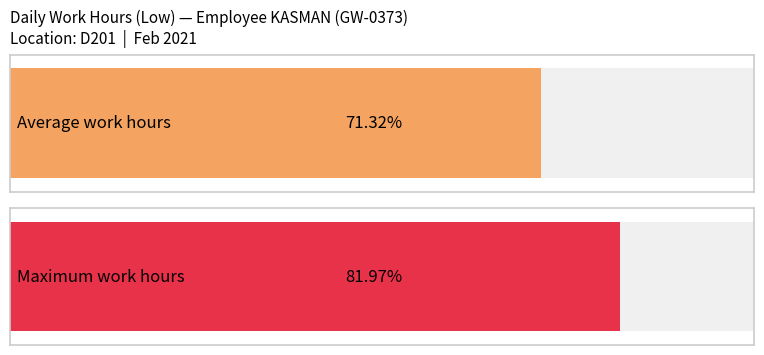

The chart shows a value of 5.4 at 5. True or false?

False